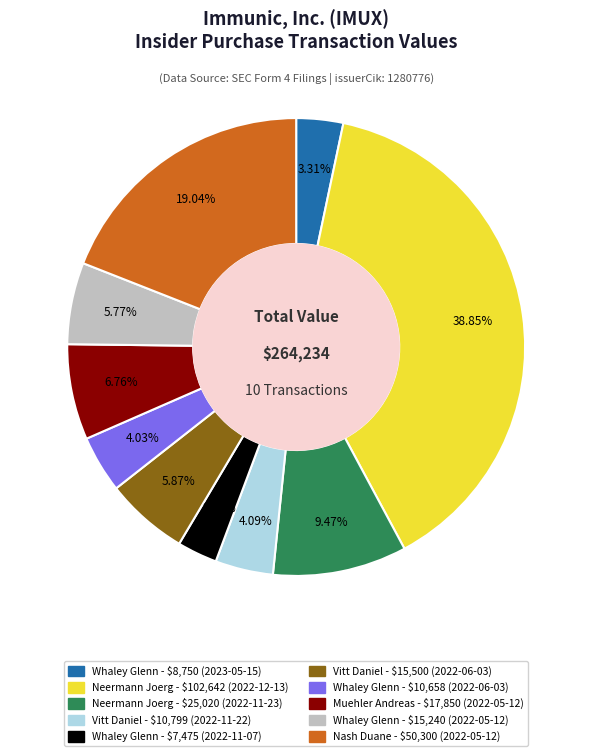

Is there any slice that represents more than half of the pie?

No